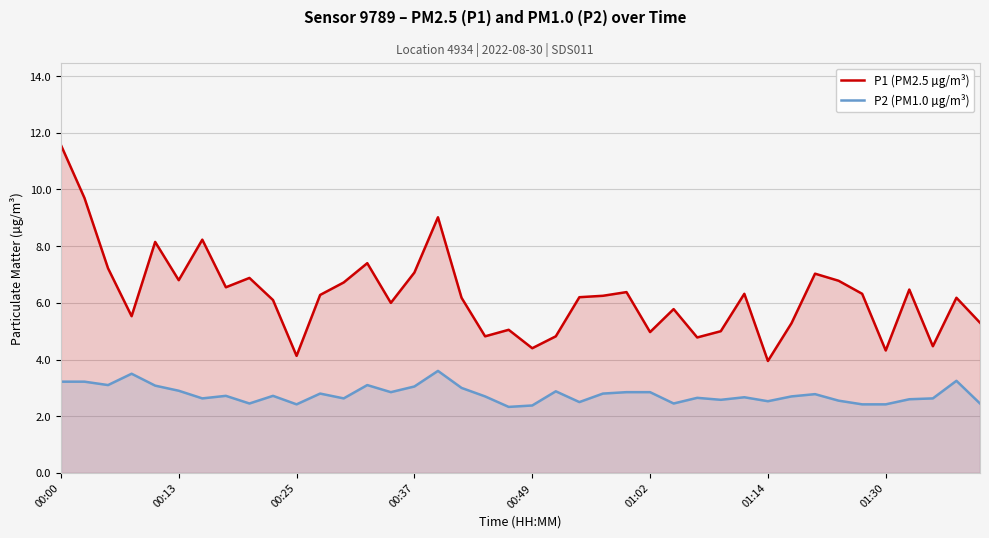

What is the difference between the maximum and minimum values in the P2 (PM1.0 µg/m³) series?

1.3